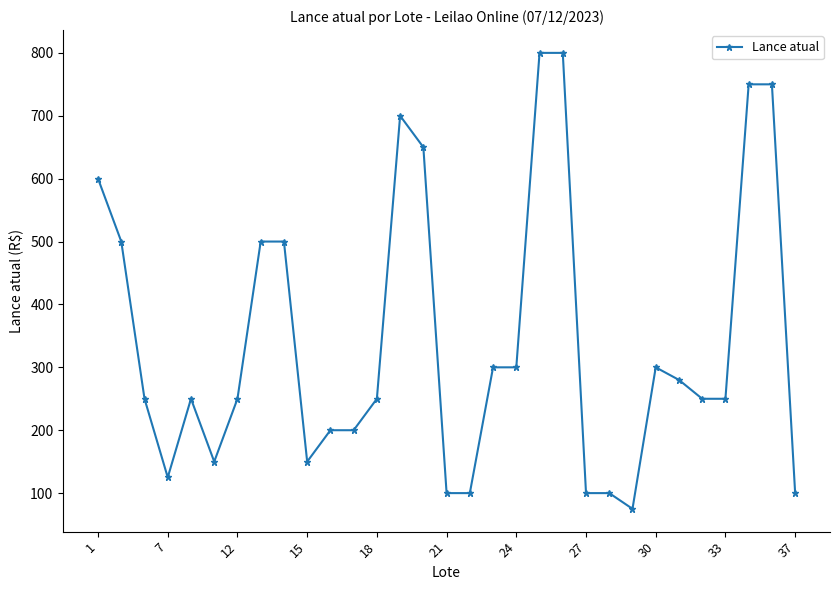

How many data points are less than 250?

11